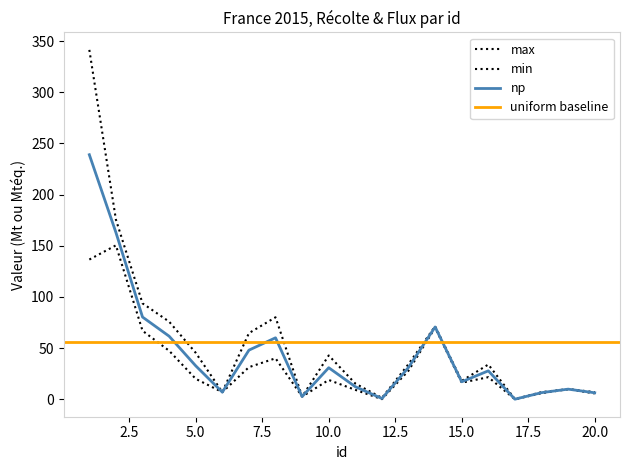

Does the chart display data point markers on the line(s)?

No